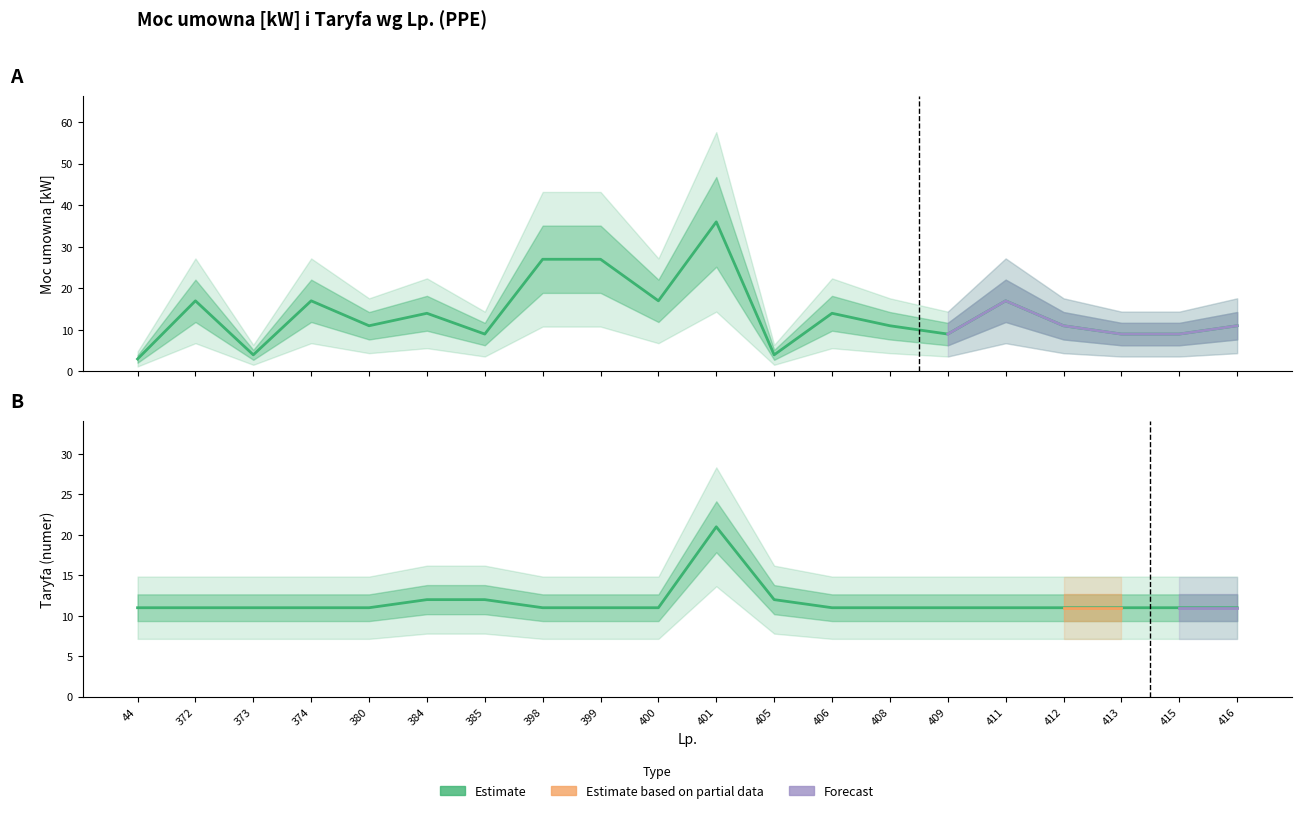

Reading left to right, what are all the values shown in this chart?

Moc umowna [kW]: 44=3	372=17	373=4	374=17	380=11	384=14	385=9	398=27	399=27	400=17	401=36	405=4	406=14	408=11	409=9	411=17	412=11	413=9	415=9	416=11
Taryfa_num: 44=11	372=11	373=11	374=11	380=11	384=12	385=12	398=11	399=11	400=11	401=21	405=12	406=11	408=11	409=11	411=11	412=11	413=11	415=11	416=11